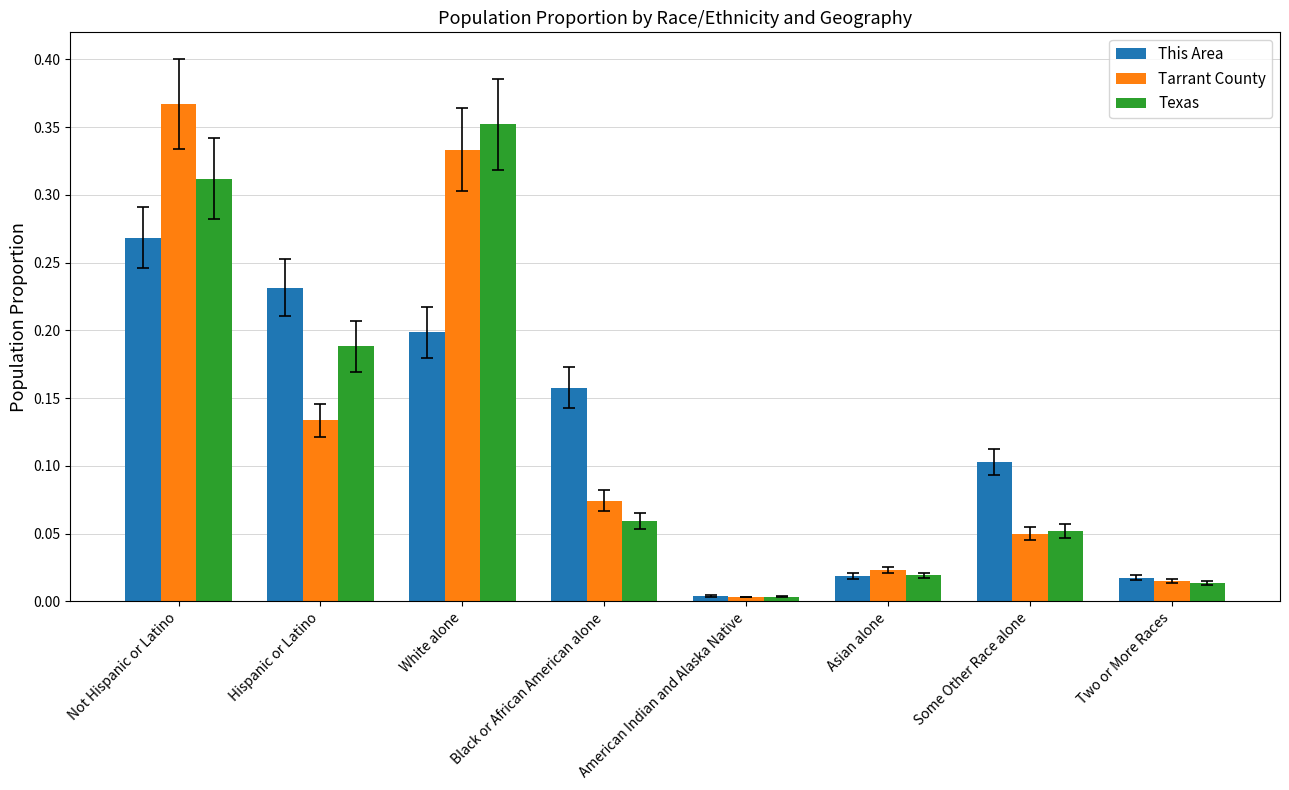

Is it true that Tarrant County equals 0.0 at Black or African American alone?

False